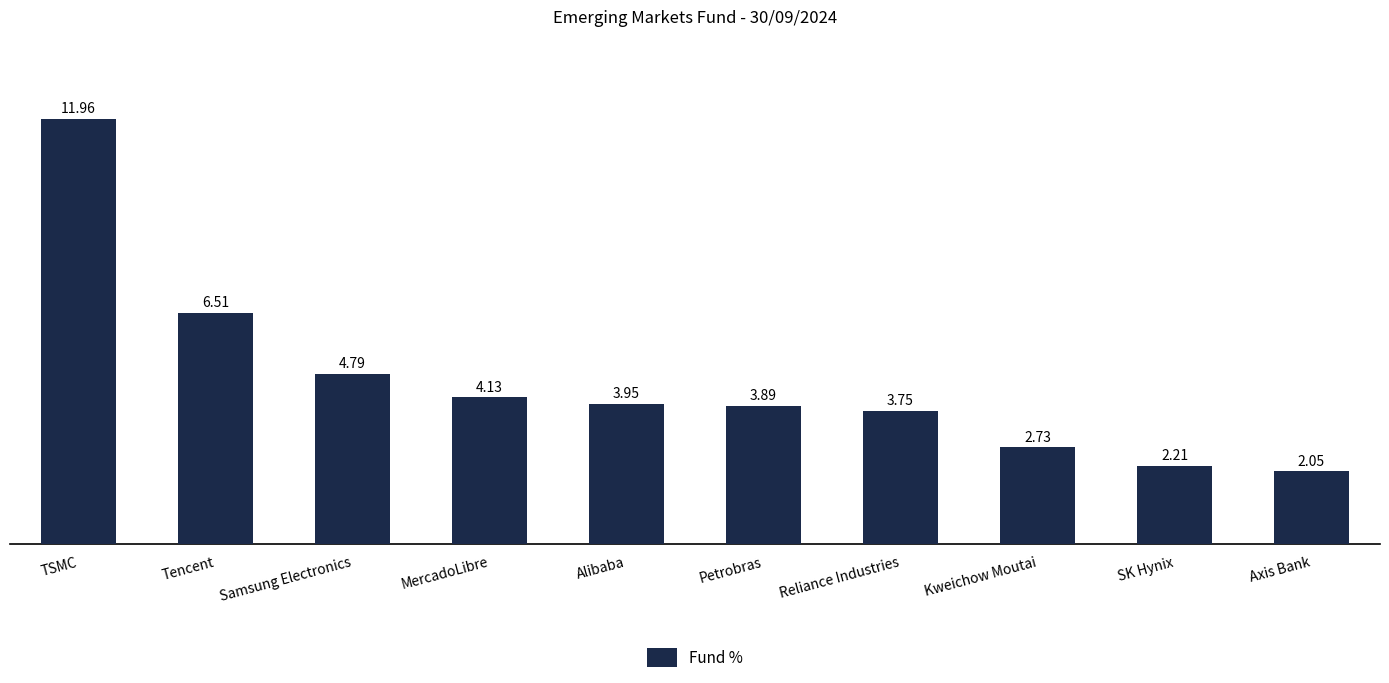

What is the label of the 10th bar from the right?

TSMC